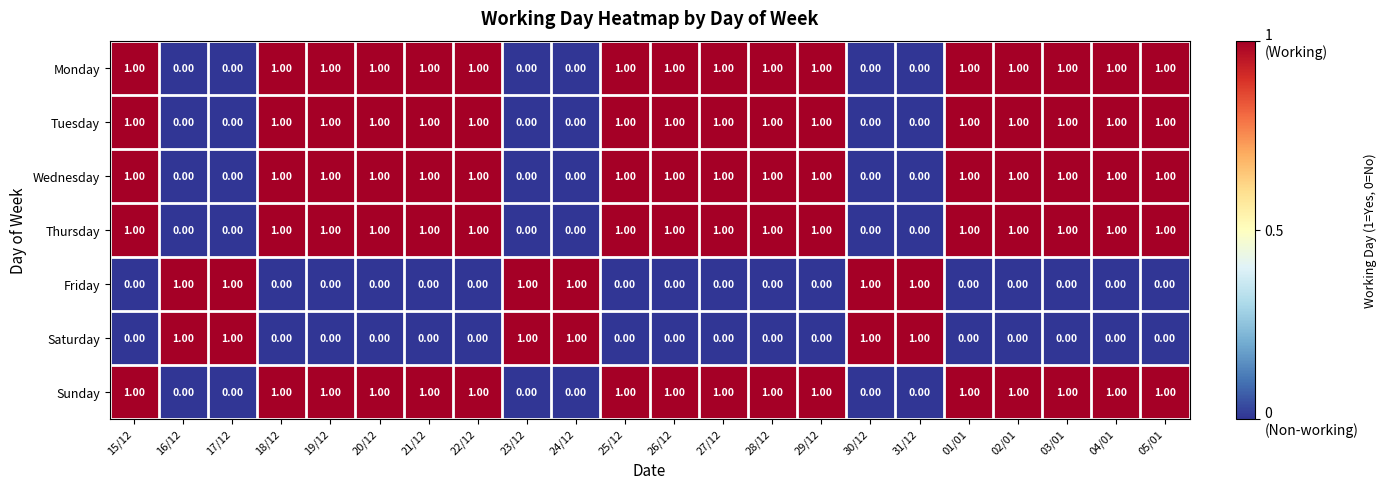

At which category does the chart reach its peak across all series?

15/12